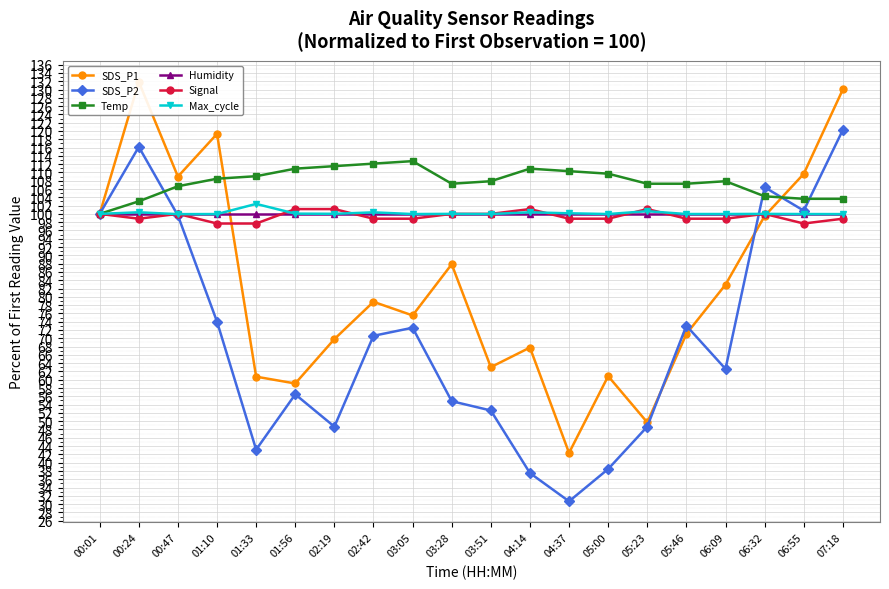

In Max_cycle, how many points are lower than both neighbors (excluding endpoints)?

5